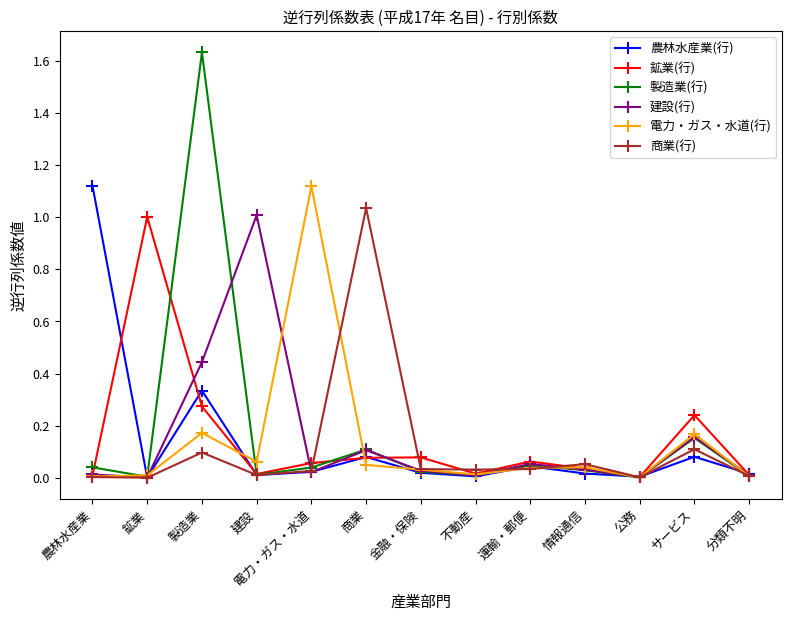

At which category is the sum across all series the highest?

製造業